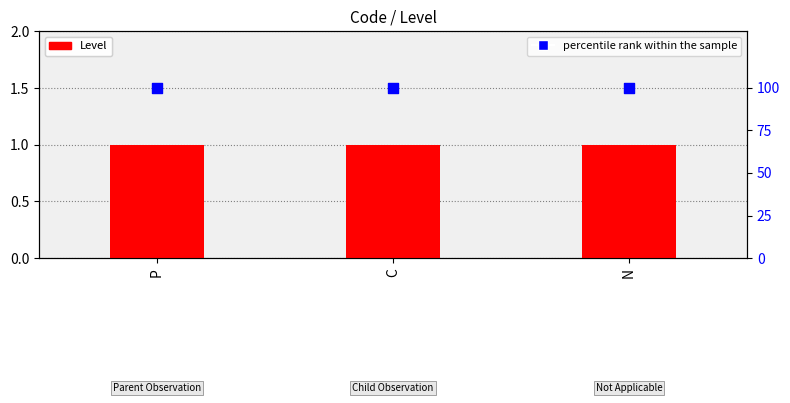

What are all the series names shown in the legend?

Level, percentile rank within the sample